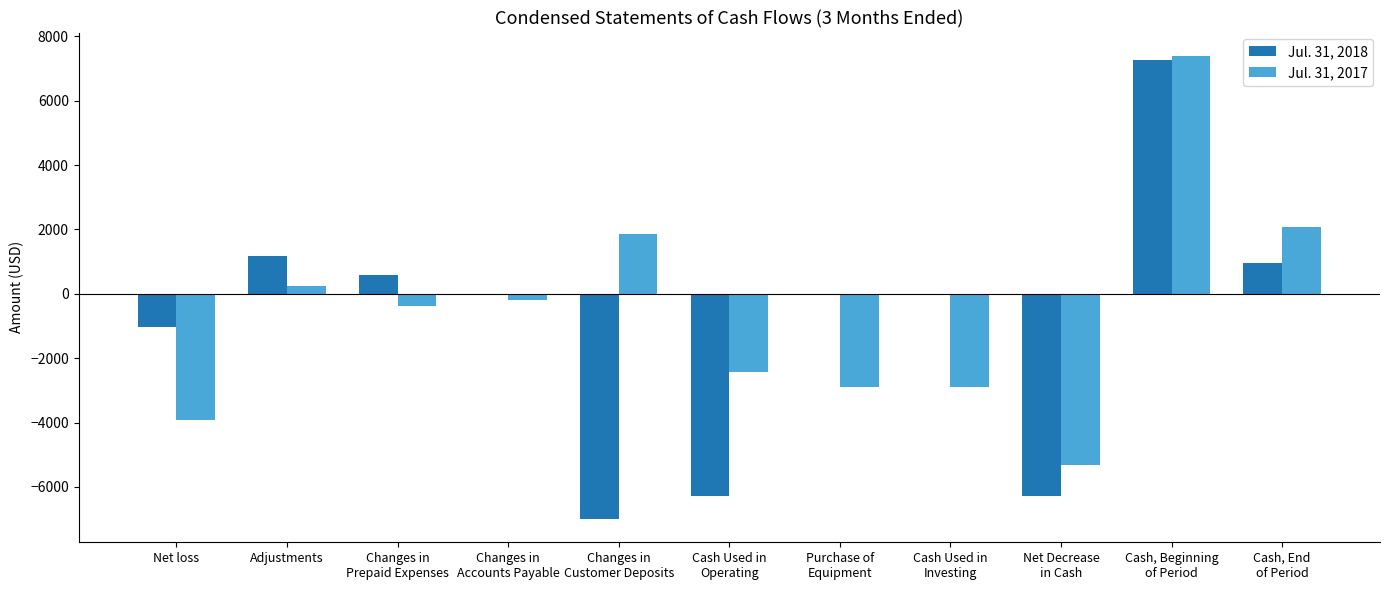

How many positive values does the Jul. 31, 2017 series have?

4